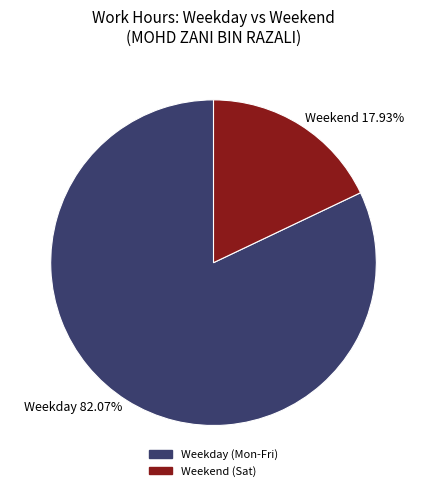

Between Weekday 82.07% and Weekend 17.93%, which is larger?

Weekday 82.07%